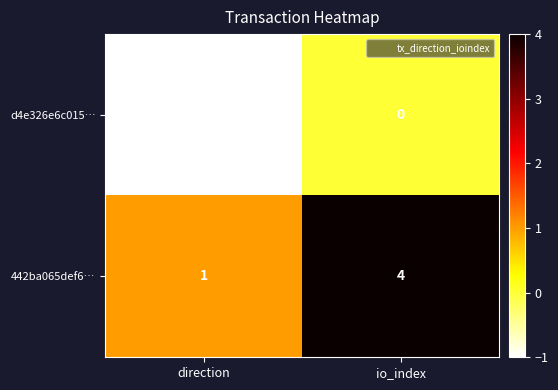

Which category has the lowest value in the d4e326e6c015… series?

direction